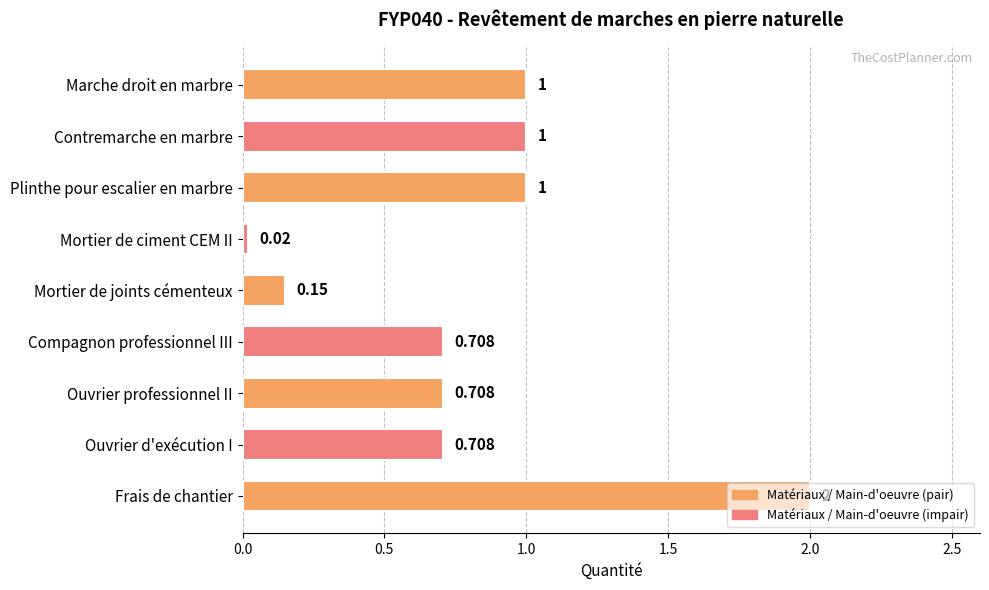

Which has a higher value, Plinthe pour escalier en marbre or Ouvrier professionnel II?

Plinthe pour escalier en marbre